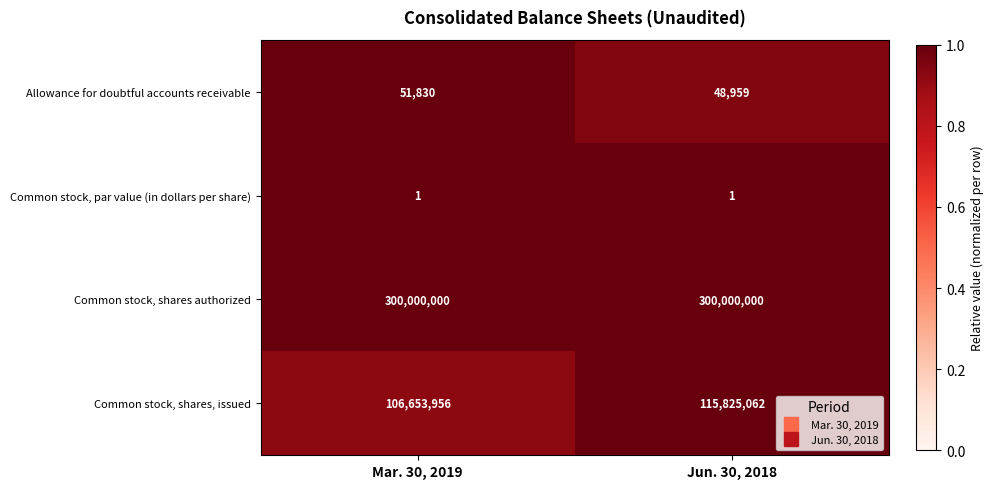

Which series has the widest spread of values?

Common stock, shares, issued